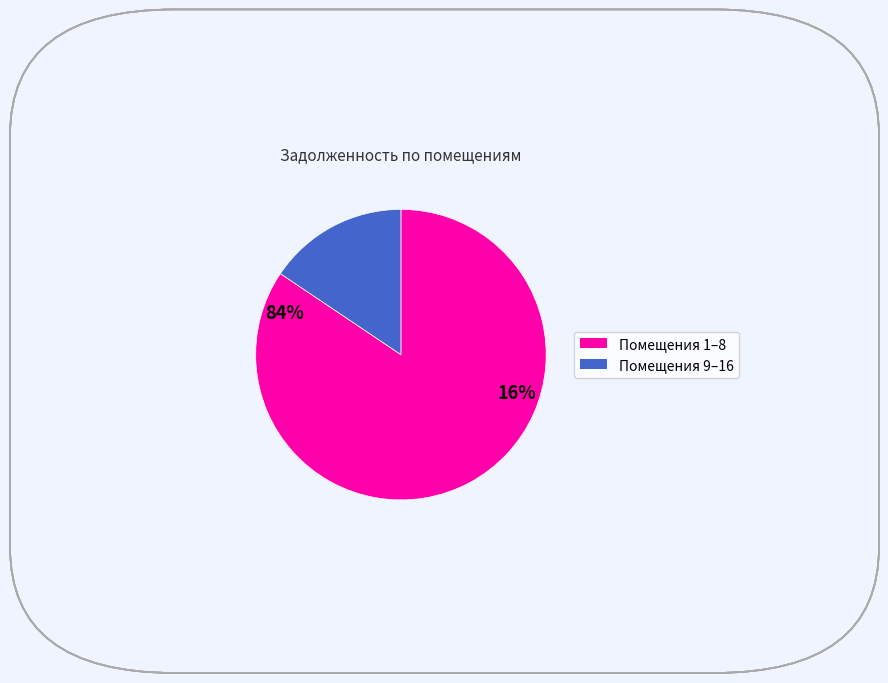

Count the number of slices in the pie.

2